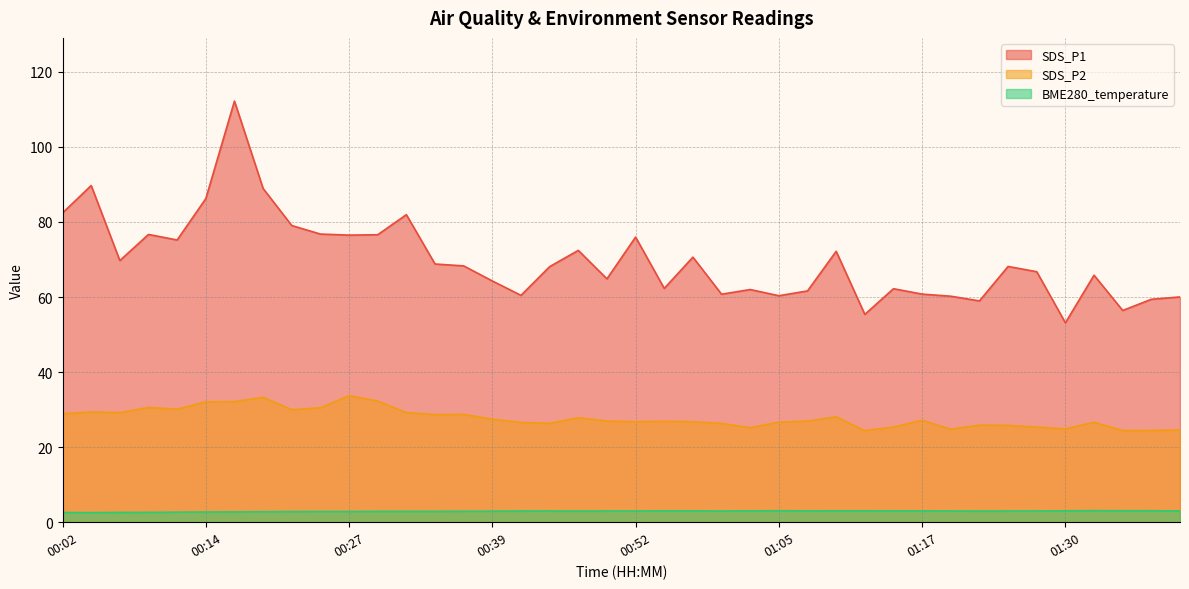

Reading left to right, what are all the values shown in this chart?

SDS_P1: 00:02=82.4	00:04=89.7	00:07=69.7	00:09=76.7	00:12=75.2	00:14=86.2	00:17=112.2	00:19=88.9	00:22=79.0	00:24=76.8	00:27=76.5	00:29=76.6	00:32=82.0	00:34=68.8	00:37=68.3	00:39=64.3	00:42=60.5	00:44=68.1	00:47=72.4	00:49=64.8	00:52=76.0	00:54=62.3	00:57=70.6	00:59=60.8	01:02=62.0	01:05=60.4	01:07=61.6	01:10=72.2	01:12=55.4	01:15=62.2	01:17=60.8	01:20=60.2	01:22=59.0	01:25=68.2	01:27=66.8	01:30=53.1	01:32=65.8	01:35=56.4	01:37=59.4	01:40=60.0
SDS_P2: 00:02=28.9	00:04=29.4	00:07=29.2	00:09=30.6	00:12=30.1	00:14=32.1	00:17=32.1	00:19=33.3	00:22=30.0	00:24=30.5	00:27=33.7	00:29=32.3	00:32=29.2	00:34=28.7	00:37=28.7	00:39=27.4	00:42=26.6	00:44=26.4	00:47=27.8	00:49=27.0	00:52=26.8	00:54=26.9	00:57=26.8	00:59=26.3	01:02=25.2	01:05=26.7	01:07=26.9	01:10=28.1	01:12=24.4	01:15=25.4	01:17=27.2	01:20=24.8	01:22=25.9	01:25=25.8	01:27=25.4	01:30=24.9	01:32=26.6	01:35=24.4	01:37=24.4	01:40=24.6
BME280_temperature: 00:02=2.6	00:04=2.5	00:07=2.6	00:09=2.6	00:12=2.7	00:14=2.7	00:17=2.8	00:19=2.8	00:22=2.8	00:24=2.9	00:27=2.9	00:29=2.9	00:32=2.9	00:34=2.9	00:37=2.9	00:39=2.9	00:42=3.0	00:44=3.0	00:47=3.0	00:49=3.0	00:52=3.0	00:54=3.0	00:57=3.0	00:59=3.0	01:02=3.0	01:05=3.0	01:07=3.0	01:10=3.0	01:12=3.0	01:15=3.0	01:17=3.0	01:20=3.0	01:22=3.0	01:25=3.0	01:27=3.0	01:30=3.0	01:32=3.1	01:35=3.0	01:37=3.1	01:40=3.0